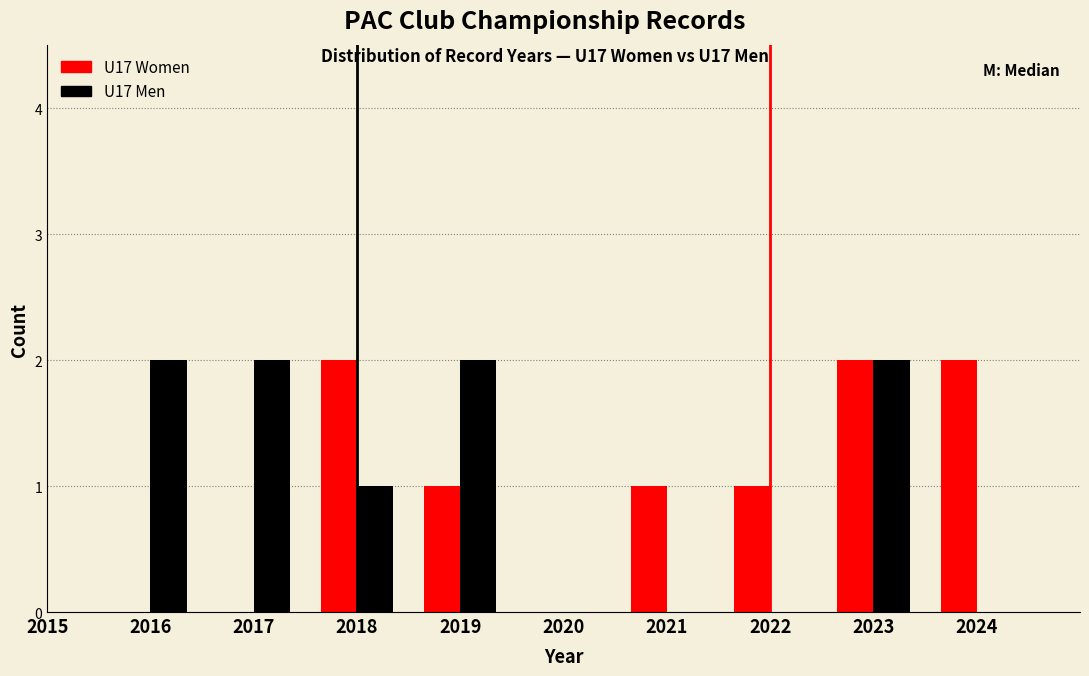

Reading right to left, what are all the values shown in this chart?

U17 Women: 2024=2	2023=2	2022=1	2021=1	2020=0	2019=1	2018=2	2017=0	2016=0
U17 Men: 2024=0	2023=2	2022=0	2021=0	2020=0	2019=2	2018=1	2017=2	2016=2